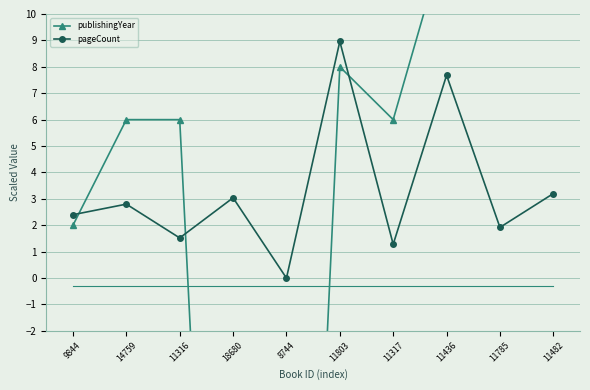

What position from the right is 9844?

10